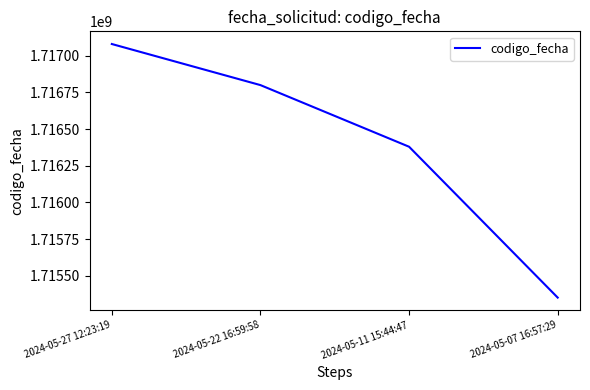

What is the difference between the maximum and minimum values?

1726582